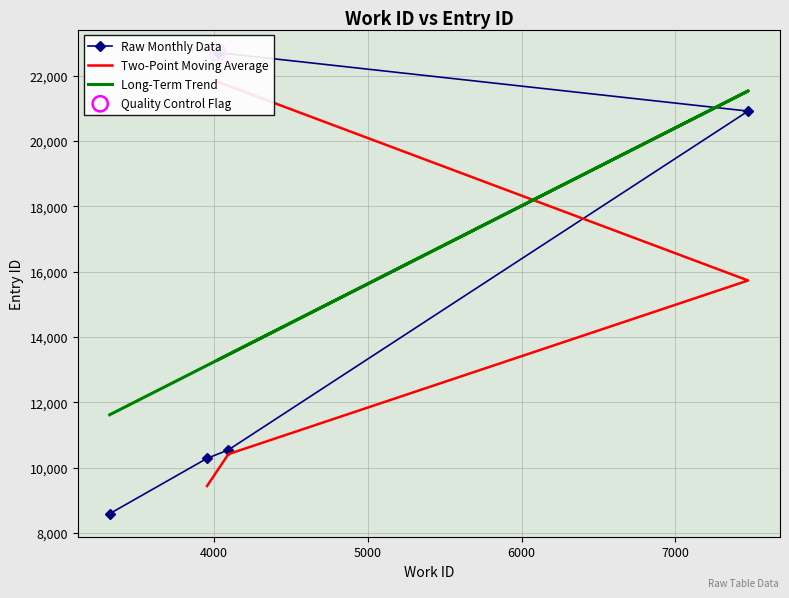

Approximately how many times larger is the value at 3954 compared to 4093?

1.0